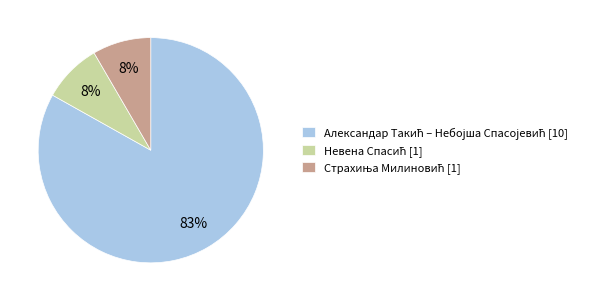

How many segments does this pie chart have?

3